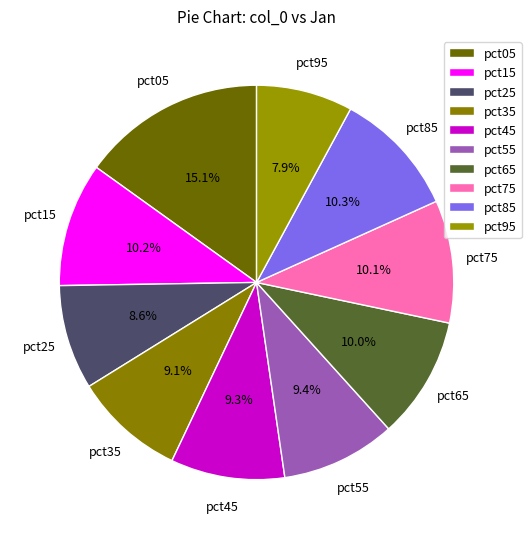

How many slices are in this pie chart?

10